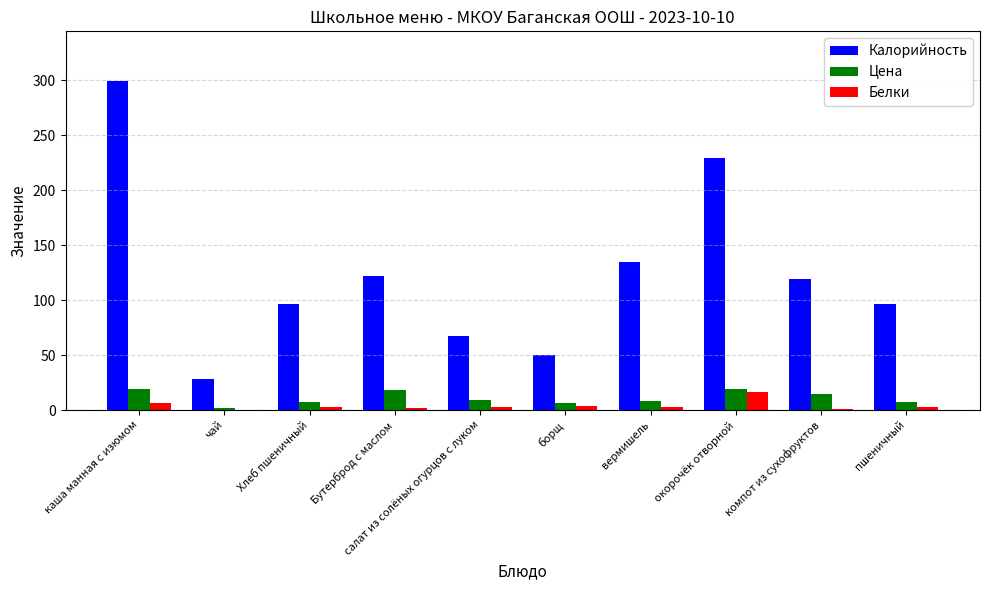

How many data points does each series have?

10